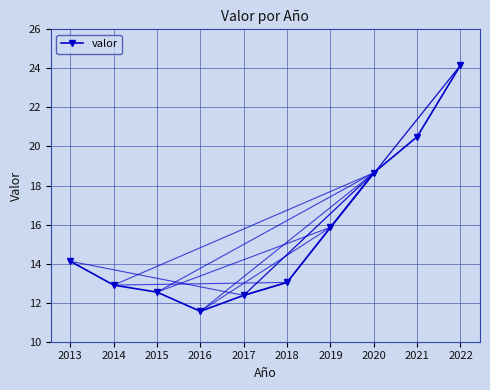

Does the chart have visible grid lines?

Yes